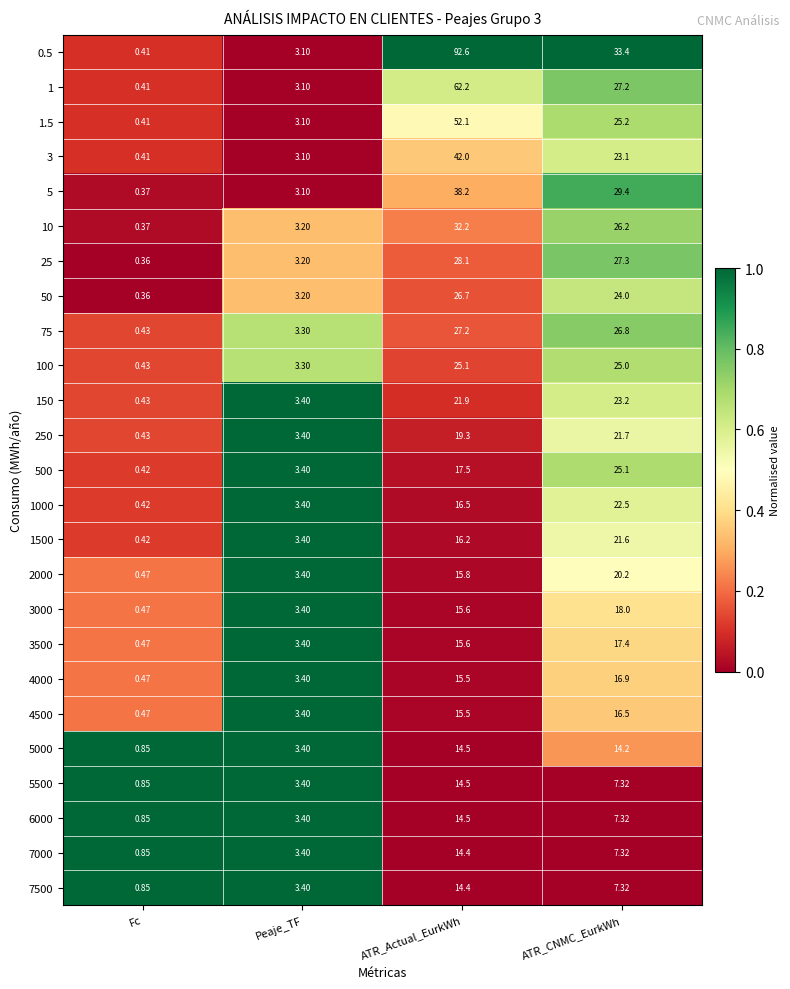

What is the greatest value displayed?

92.6